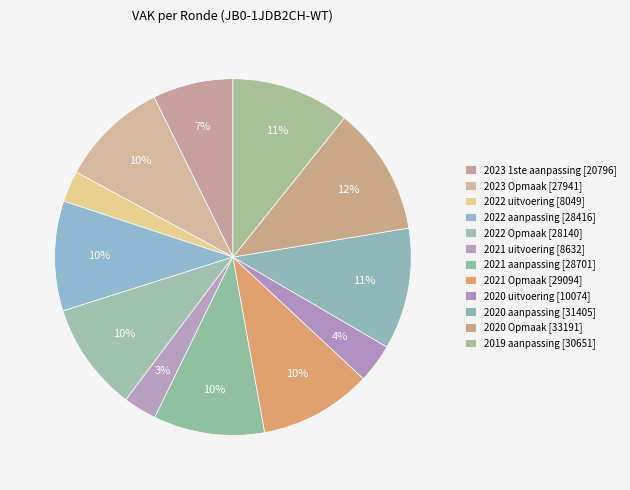

Count the number of slices in the pie.

12